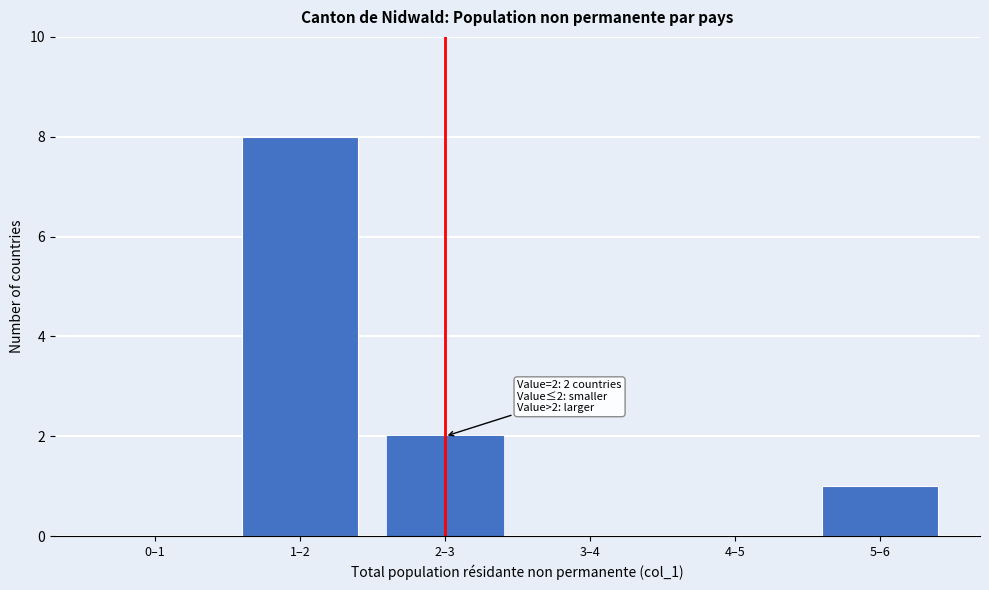

Reading left to right, what are all the values shown in this chart?

0–1=0	1–2=8	2–3=2	3–4=0	4–5=0	5–6=1